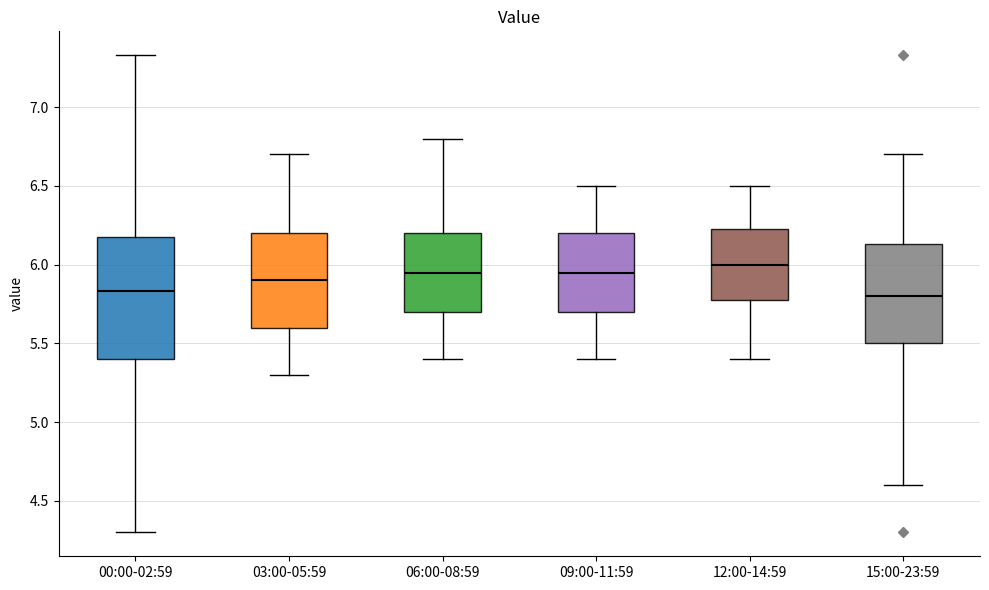

Where is the upper edge of the box for 15:00-23:59 on the y-axis? The values are not printed on the chart, so give them approximately, as read against the axis.

6.15